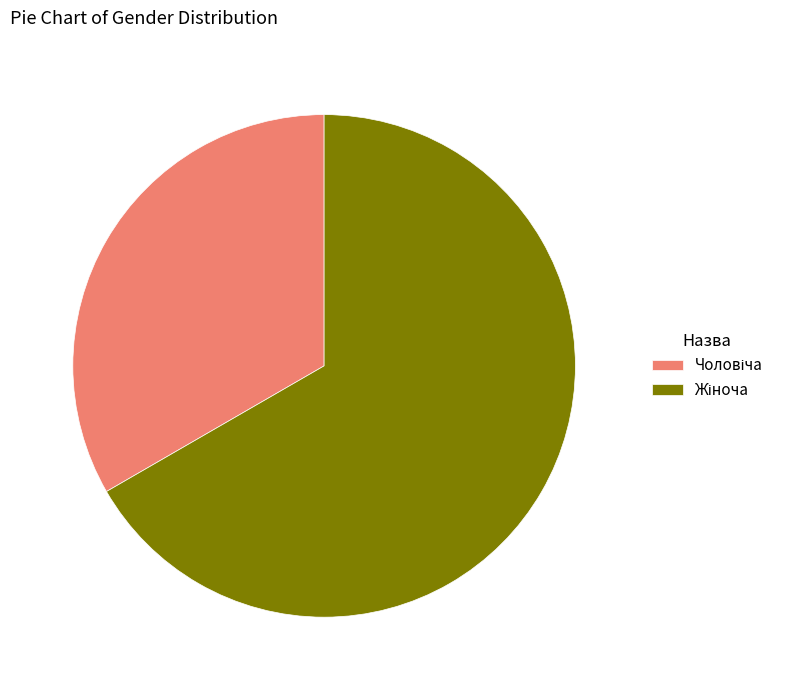

Is there a majority slice in this chart?

Yes